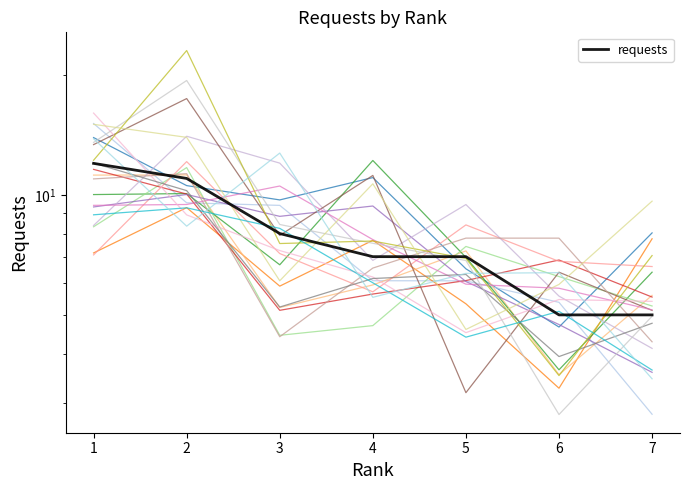

What is the average value?

8